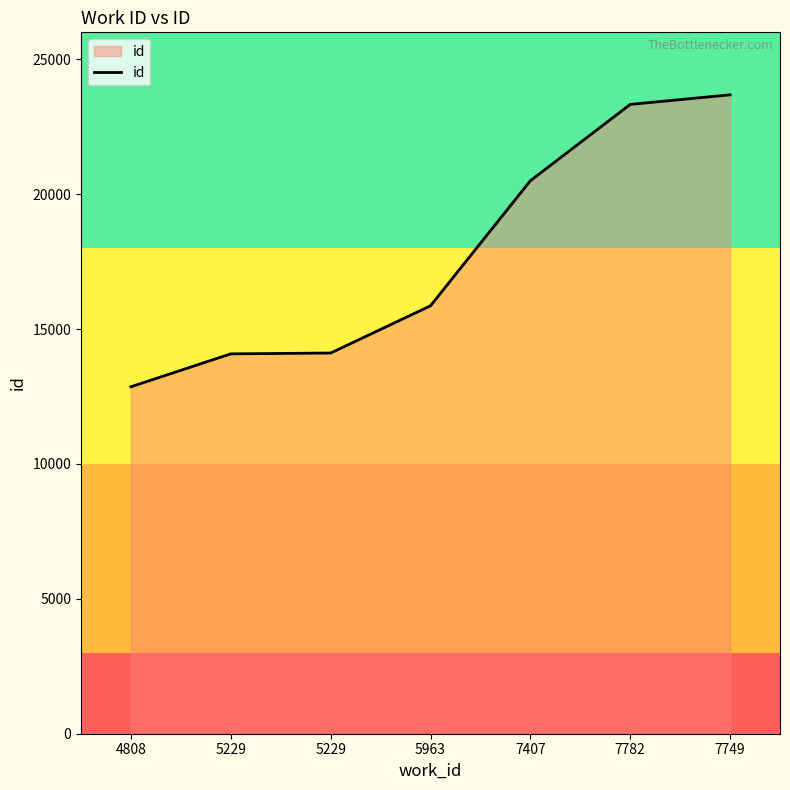

What is the change in value from 4808 to 5963?

+3001